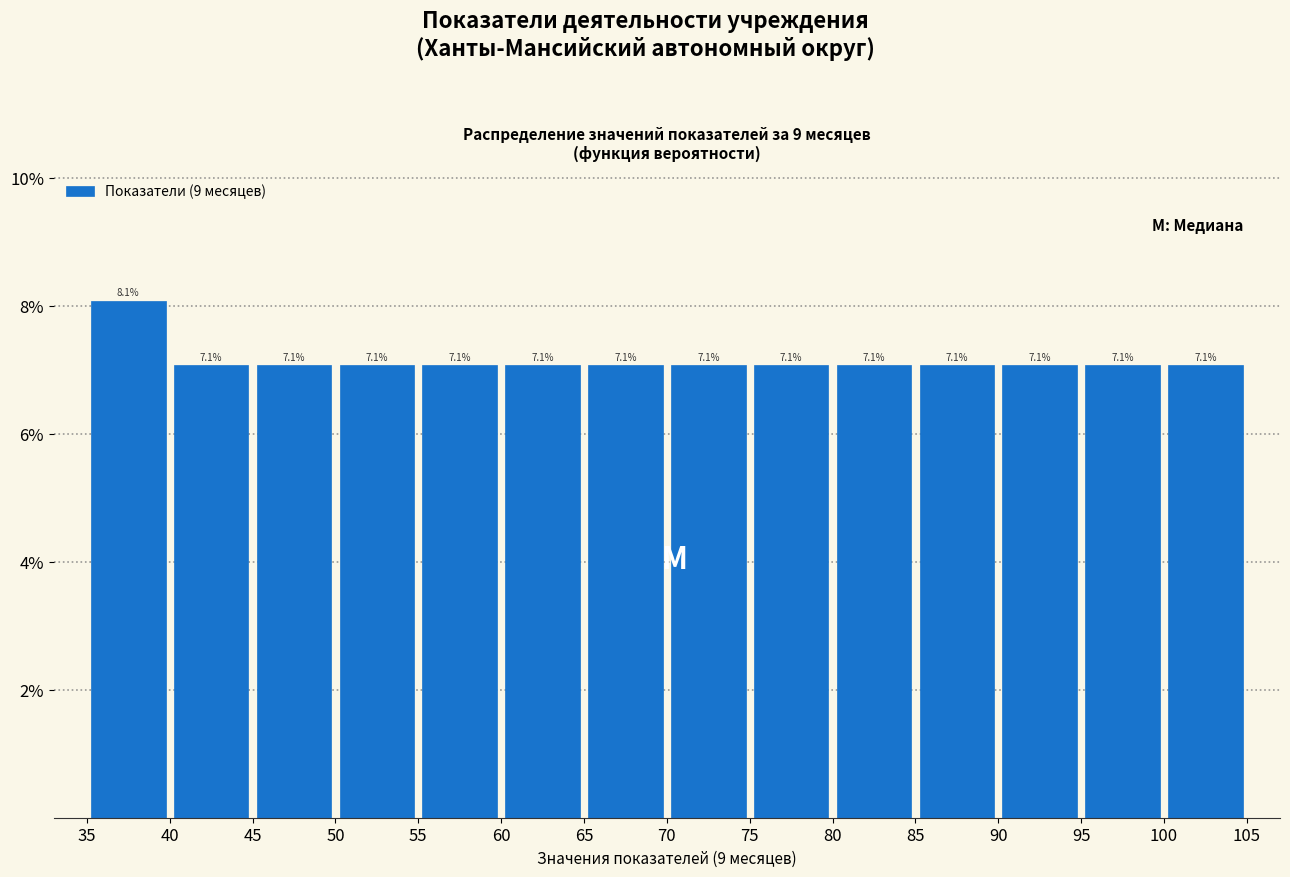

Over which range of the x-axis is the bar tallest?

35 to 40